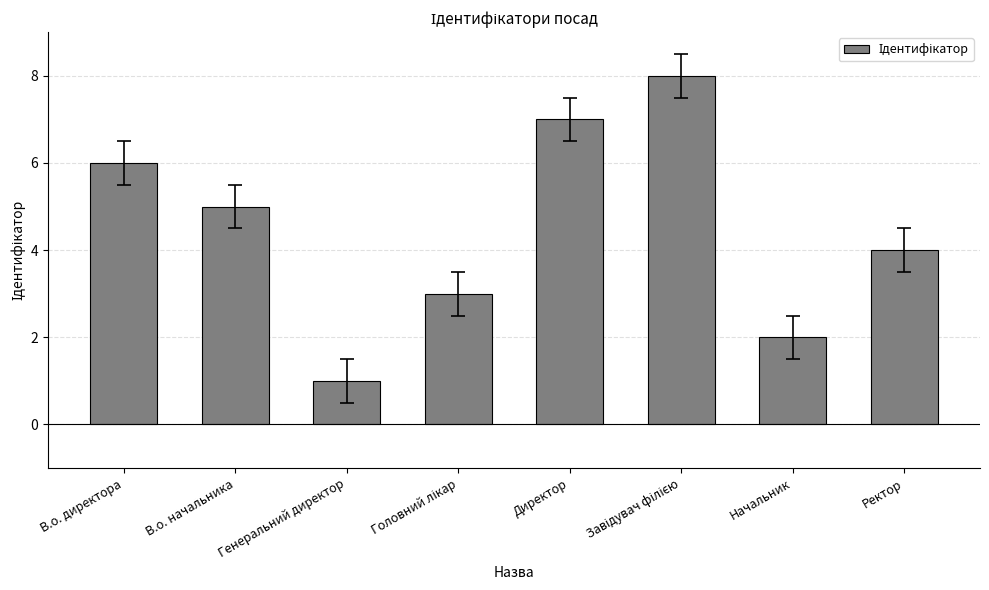

What is the difference between the second highest and second lowest values?

5